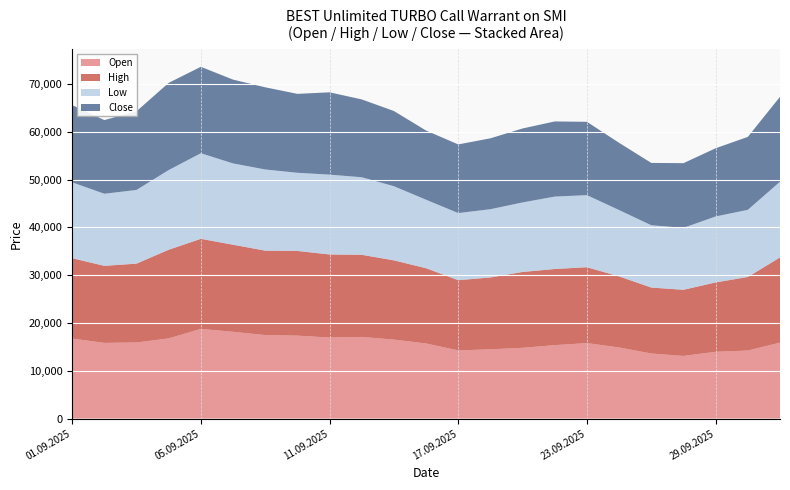

Reading right to left, extract all data points from this chart.

Open: 01.10.2025=15890	30.09.2025=14230	29.09.2025=13970	26.09.2025=13100	25.09.2025=13610	24.09.2025=14870	23.09.2025=15790	22.09.2025=15360	19.09.2025=14800	18.09.2025=14490	17.09.2025=14260	16.09.2025=15710	15.09.2025=16520	12.09.2025=17080	11.09.2025=16950	10.09.2025=17350	09.09.2025=17470	08.09.2025=18150	05.09.2025=18760	04.09.2025=16770	03.09.2025=15920	02.09.2025=15830	01.09.2025=16750
High: 01.10.2025=17820	30.09.2025=15390	29.09.2025=14510	26.09.2025=13840	25.09.2025=13800	24.09.2025=14870	23.09.2025=15870	22.09.2025=15930	19.09.2025=15870	18.09.2025=15030	17.09.2025=14690	16.09.2025=15740	15.09.2025=16580	12.09.2025=17180	11.09.2025=17380	10.09.2025=17720	09.09.2025=17660	08.09.2025=18220	05.09.2025=18840	04.09.2025=18550	03.09.2025=16490	02.09.2025=16120	01.09.2025=16800
Low: 01.10.2025=15840	30.09.2025=14050	29.09.2025=13800	26.09.2025=12960	25.09.2025=13030	24.09.2025=13880	23.09.2025=15080	22.09.2025=15150	19.09.2025=14550	18.09.2025=14280	17.09.2025=14040	16.09.2025=14330	15.09.2025=15510	12.09.2025=16230	11.09.2025=16700	10.09.2025=16350	09.09.2025=16980	08.09.2025=17010	05.09.2025=17910	04.09.2025=16670	03.09.2025=15420	02.09.2025=15080	01.09.2025=15880
Close: 01.10.2025=17760	30.09.2025=15260	29.09.2025=14270	26.09.2025=13530	25.09.2025=13040	24.09.2025=14060	23.09.2025=15340	22.09.2025=15720	19.09.2025=15470	18.09.2025=14830	17.09.2025=14360	16.09.2025=14470	15.09.2025=15730	12.09.2025=16280	11.09.2025=17220	10.09.2025=16510	09.09.2025=17190	08.09.2025=17530	05.09.2025=18080	04.09.2025=18240	03.09.2025=16450	02.09.2025=15410	01.09.2025=16150